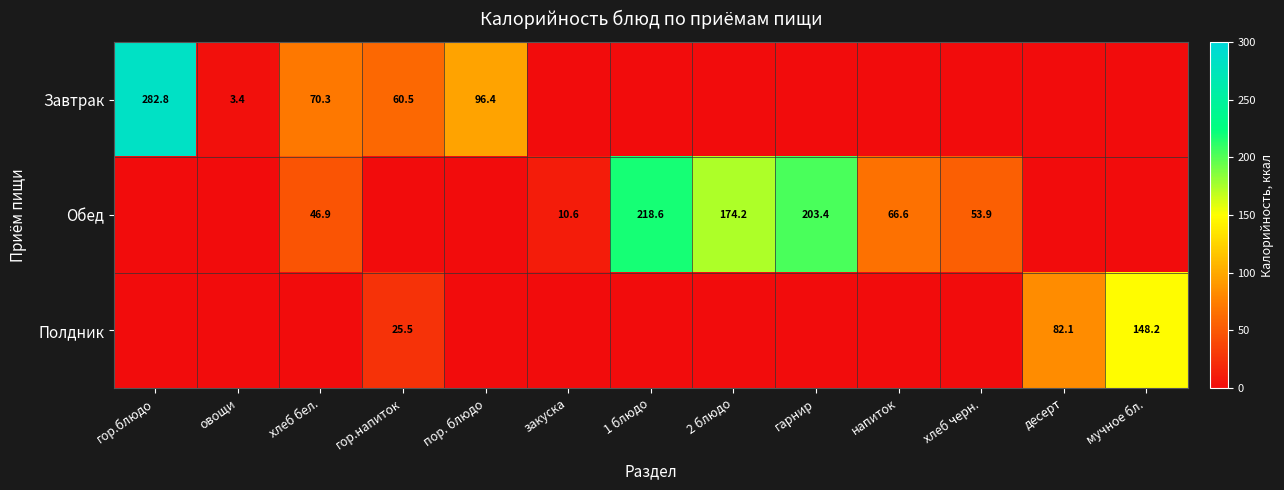

At which label does Обед first exceed 10?

хлеб бел.